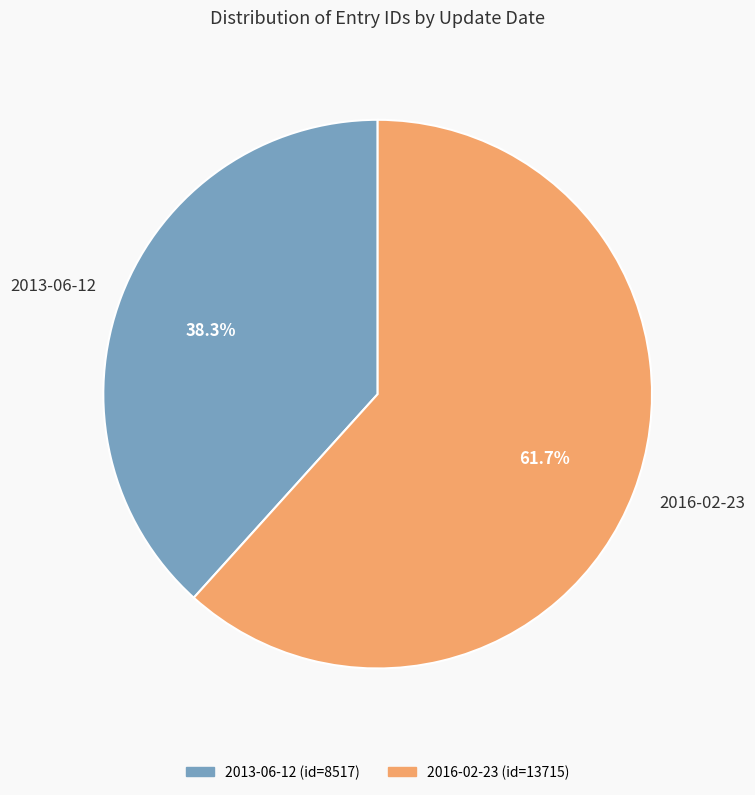

What is the majority slice?

2016-02-23